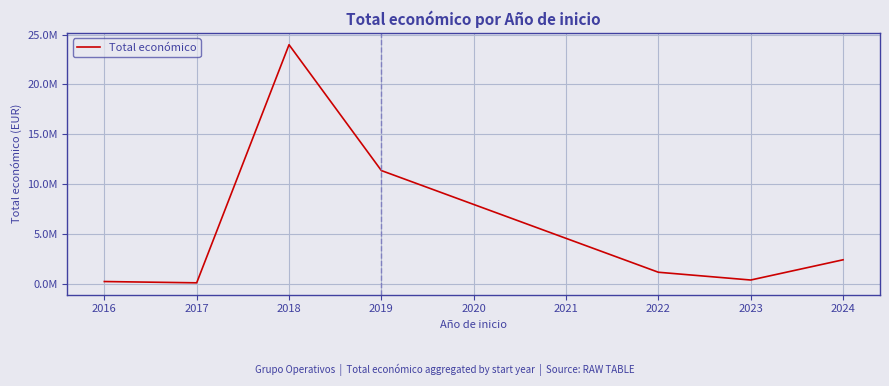

Reading left to right, list all the values displayed in this chart.

199983	70764	23983399	11346561	1132121	352139	2383350